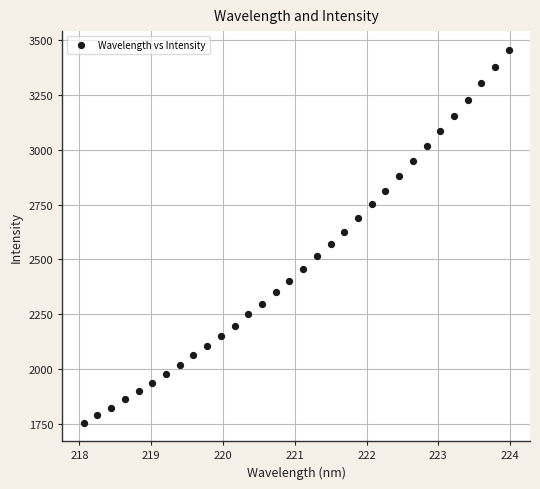

What is the range of Y values (max minus min)?

1702.1